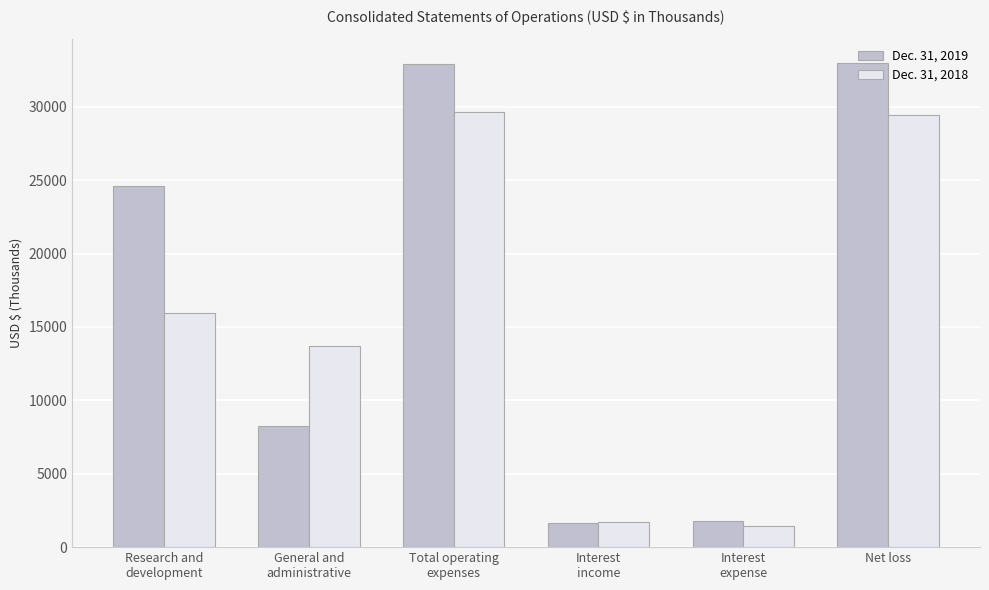

What is the lowest value of the Dec. 31, 2019 series?

1660